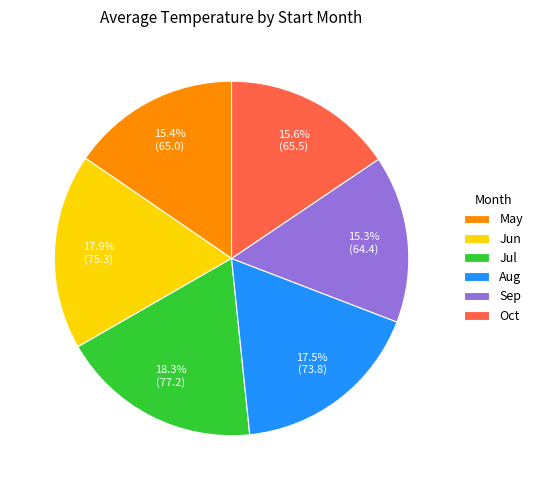

Combined, do Sep and Jul account for over 50%?

No